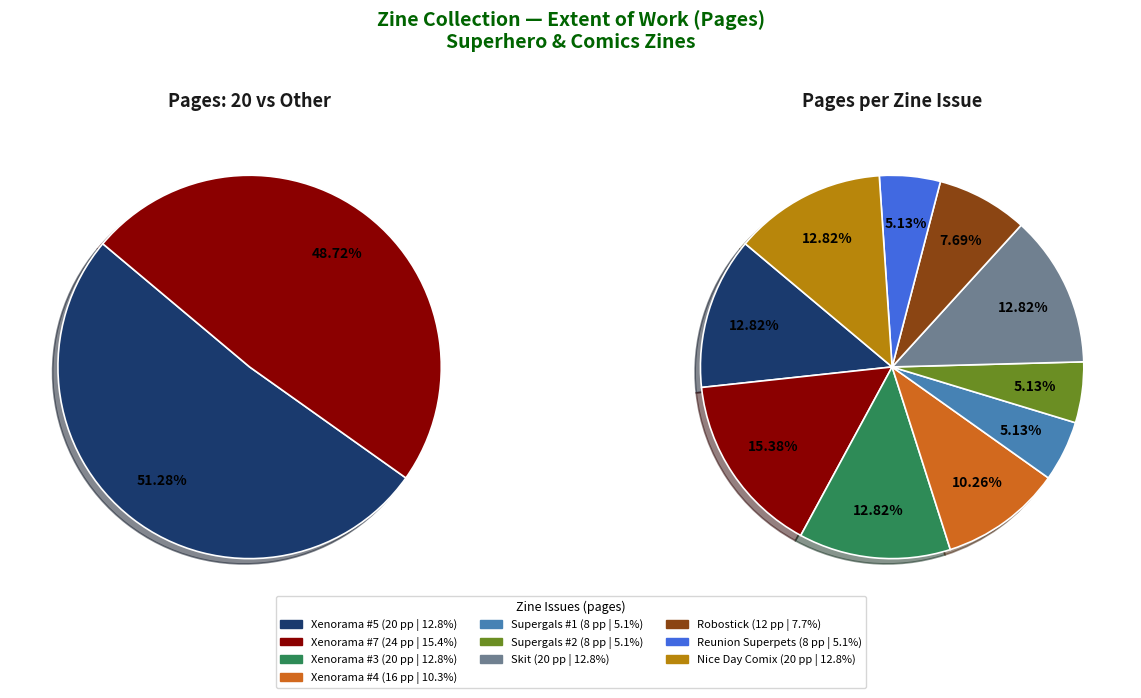

Rank the categories by value from lowest to highest.

Supergals #1, Supergals #2, Reunion Superpets, Robostick, Xenorama #4, Xenorama #5, Xenorama #3, Skit, Nice Day Comix, Xenorama #7